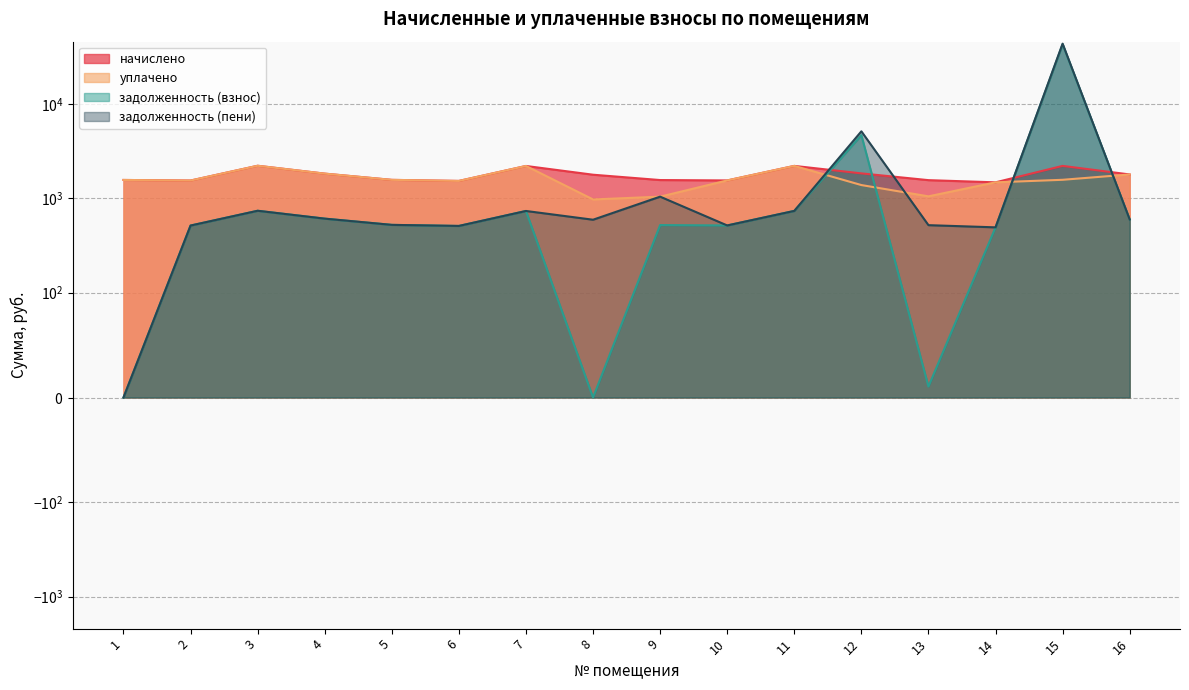

Where does the уплачено series first go above 1566?

1